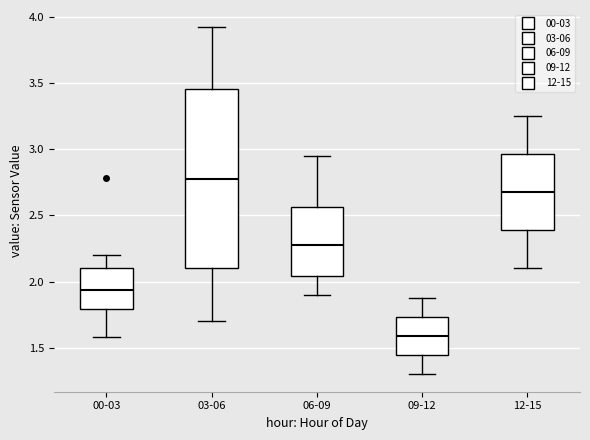

Reading left to right, transcribe this box plot: for each box, give where its median line is, the range the box spans, and where its two whiskers end, as read against the y-axis. The values are not printed on the chart, so give them approximately, as read against the axis.

00-03: median 1.95, box 1.80 to 2.10, whiskers 1.60 to 2.20
03-06: median 2.80, box 2.10 to 3.45, whiskers 1.70 to 3.90
06-09: median 2.30, box 2.05 to 2.55, whiskers 1.90 to 2.95
09-12: median 1.60, box 1.45 to 1.75, whiskers 1.30 to 1.90
12-15: median 2.70, box 2.40 to 2.95, whiskers 2.10 to 3.25